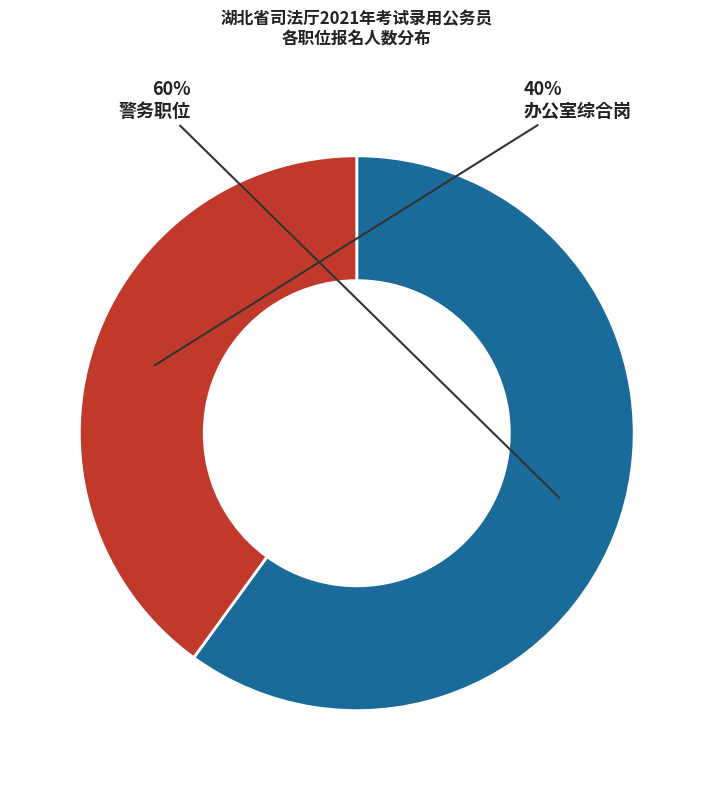

What percentage is the 办公室综合岗 slice, to the nearest percent?

40%